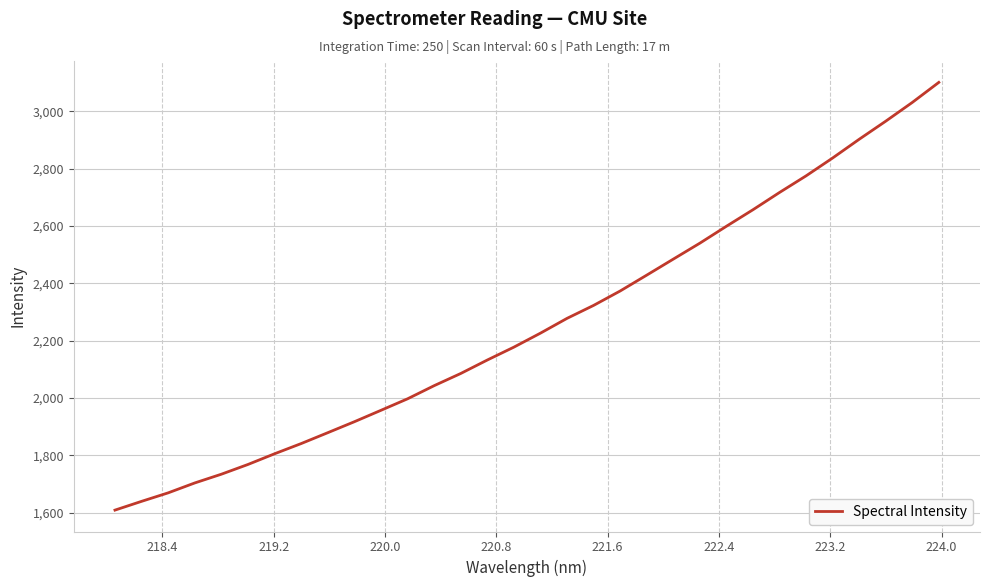

What is the maximum value shown in the chart?

3101.0